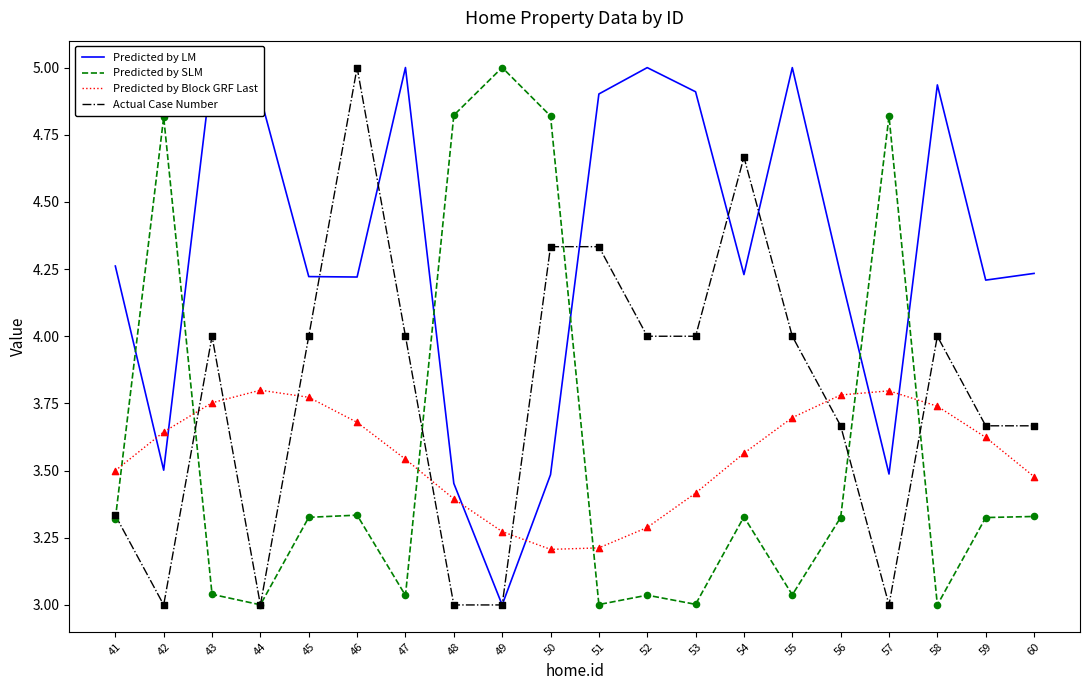

What is the difference between the highest and lowest values at 57?

1.8